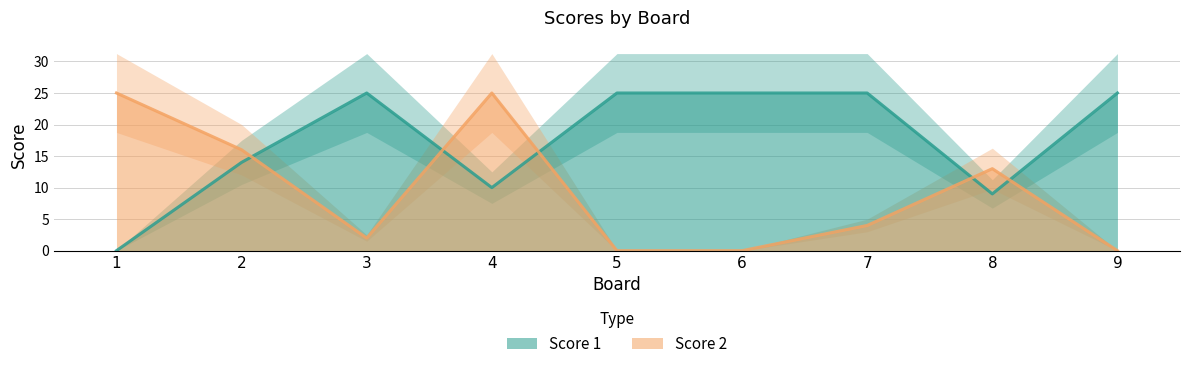

At which label is Score 2 closest to 12?

8